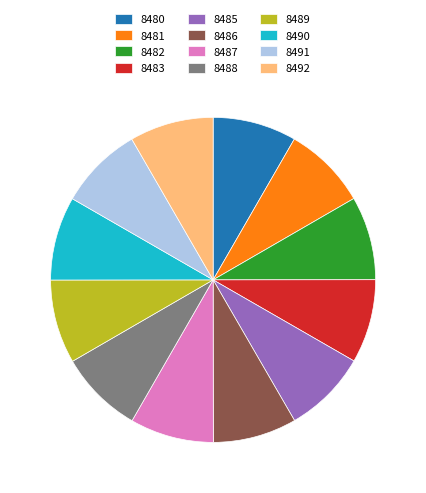

How many segments does this pie chart have?

12